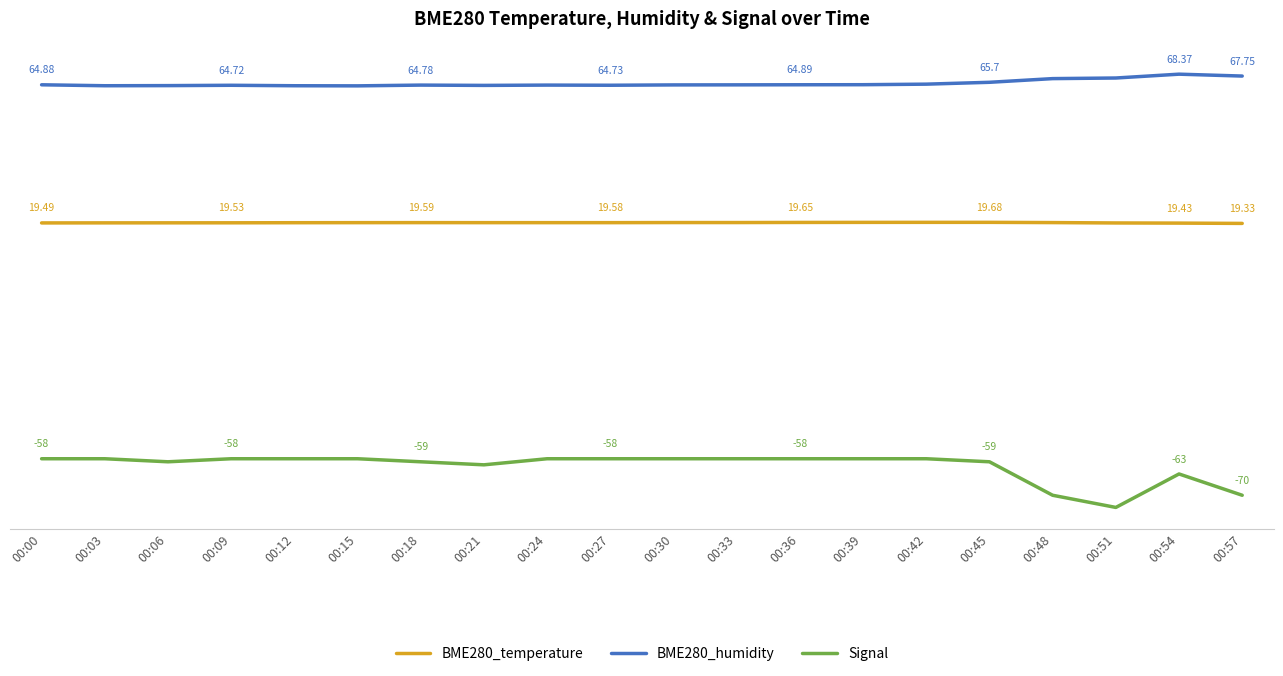

True or false: BME280_humidity and Signal intersect in this chart.

False